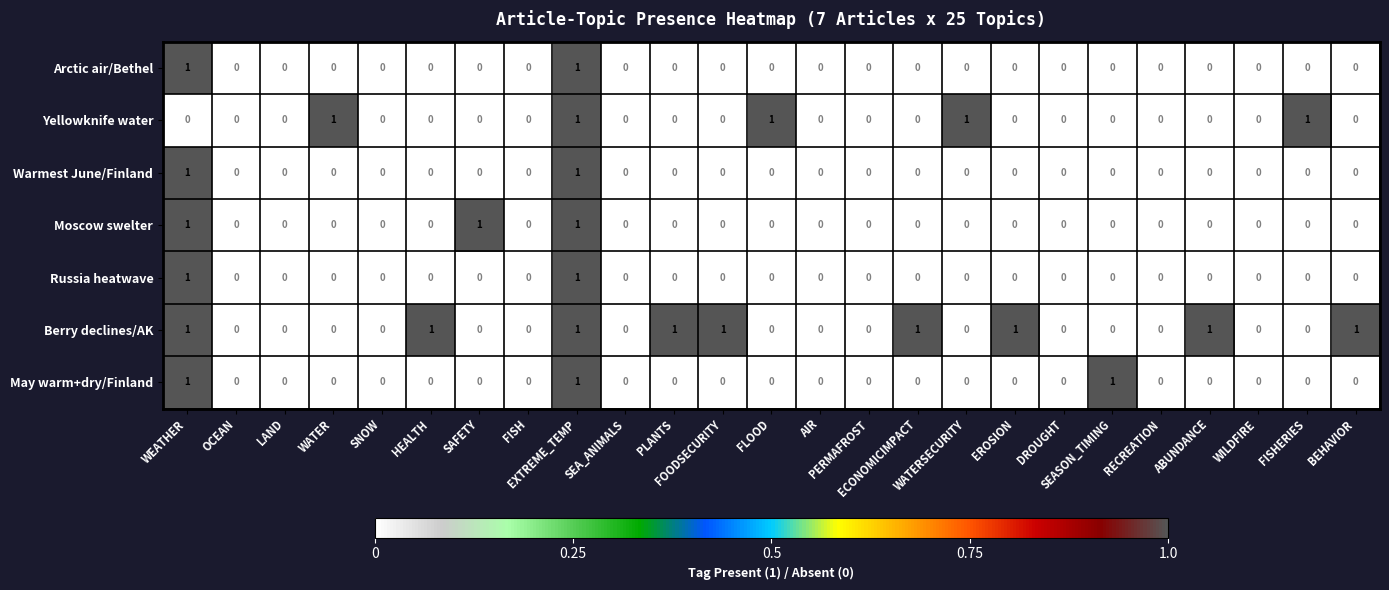

How many Moscow swelter values are between 0 and 1?

25